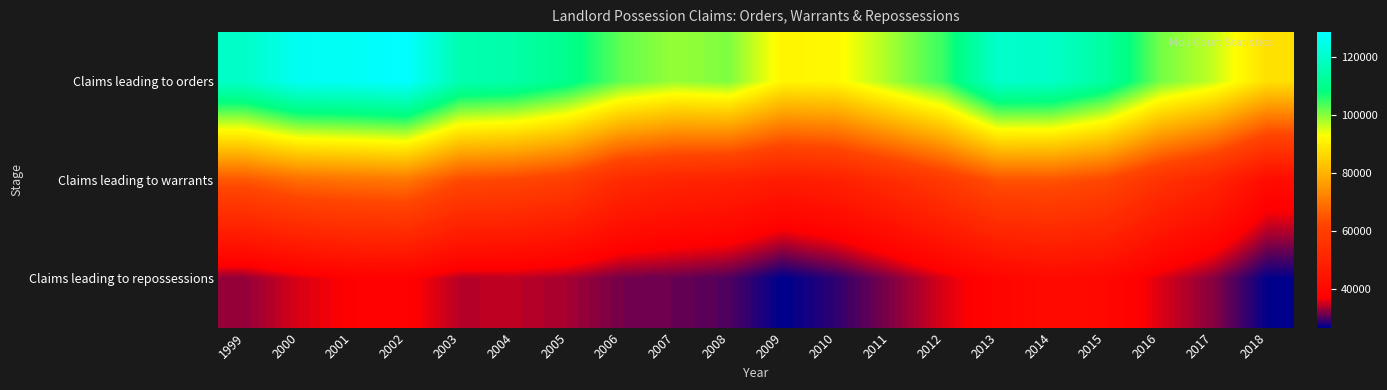

How many categories are shown in the chart?

20